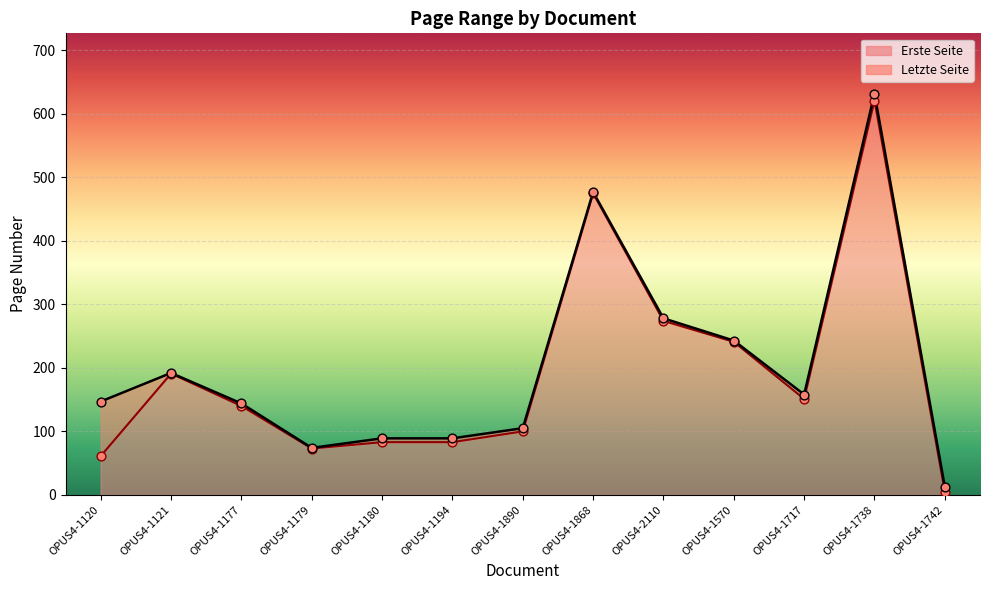

At how many categories does at least one series exceed 548?

1